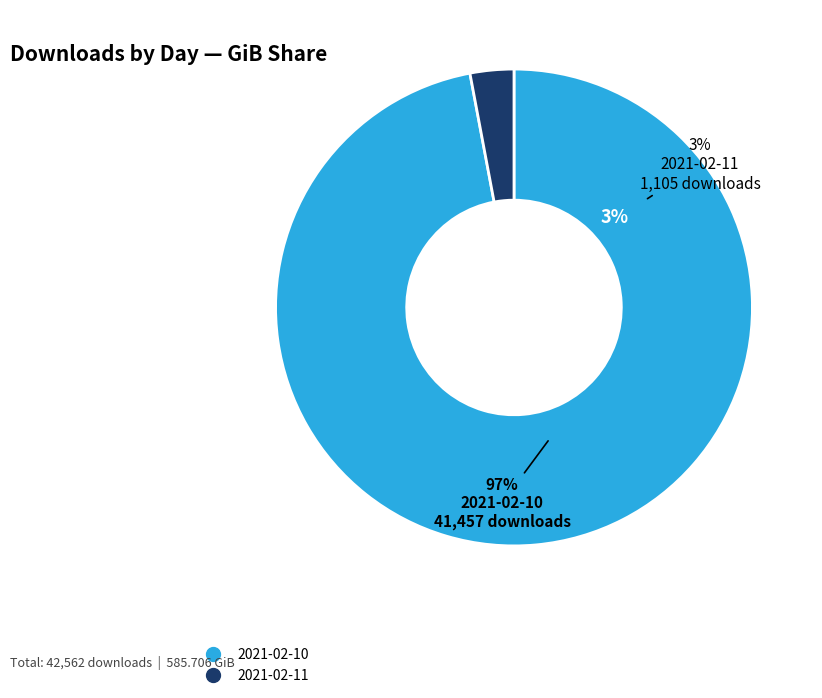

The 2021-02-11 slice represents 3% of the pie. True or false?

True